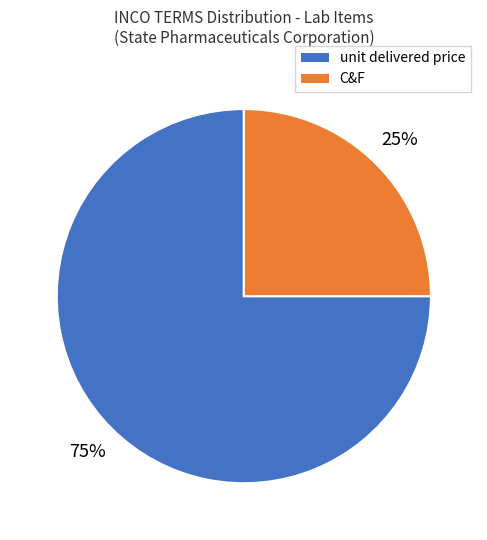

Is the sum of unit delivered price and C&F greater than half?

Yes